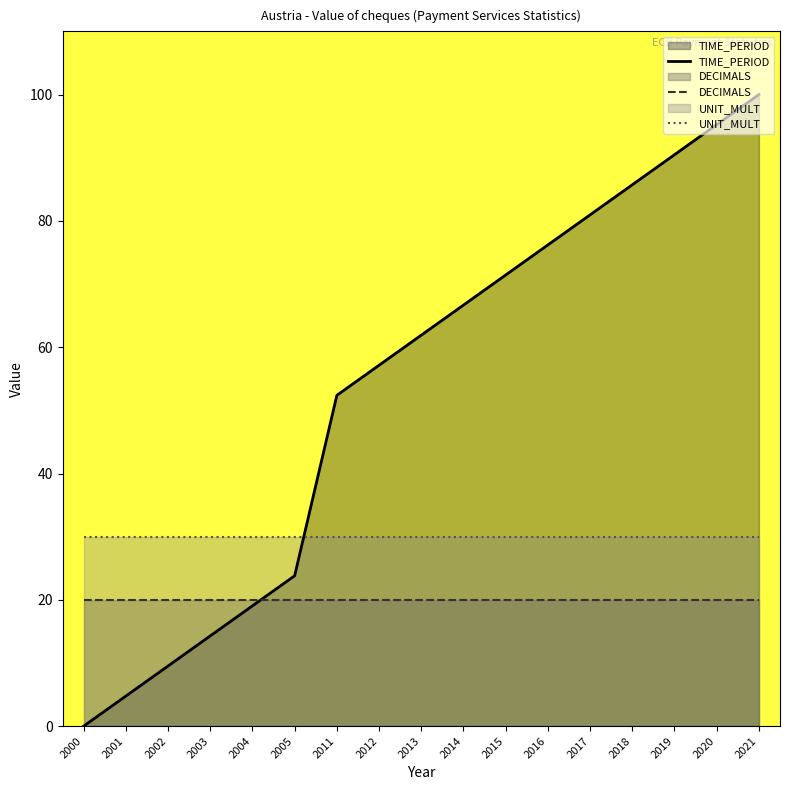

Where is UNIT_MULT nearest to the value 30?

2000